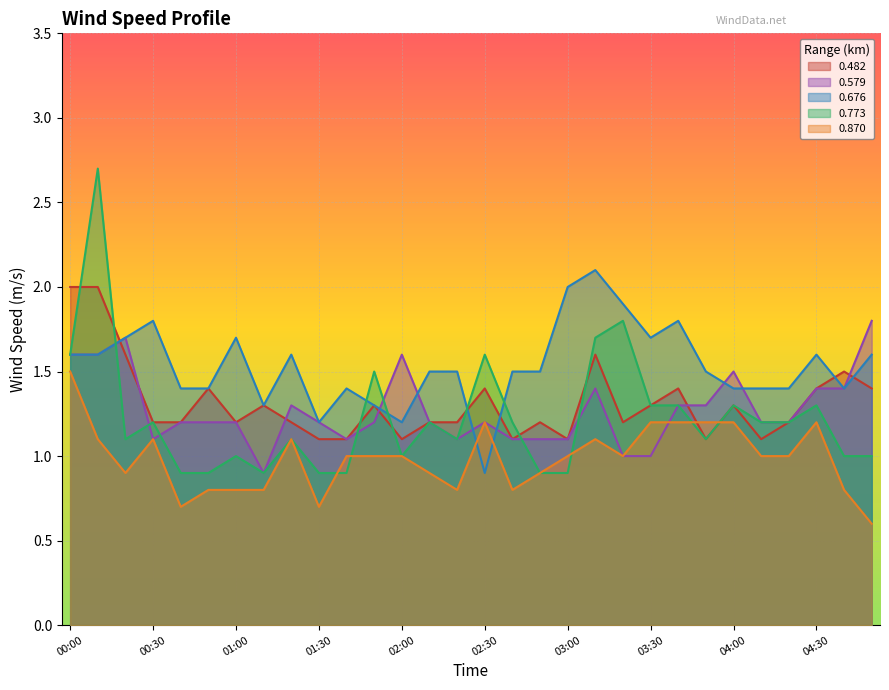

At which category does 0.870 reach its first local peak?

00:30